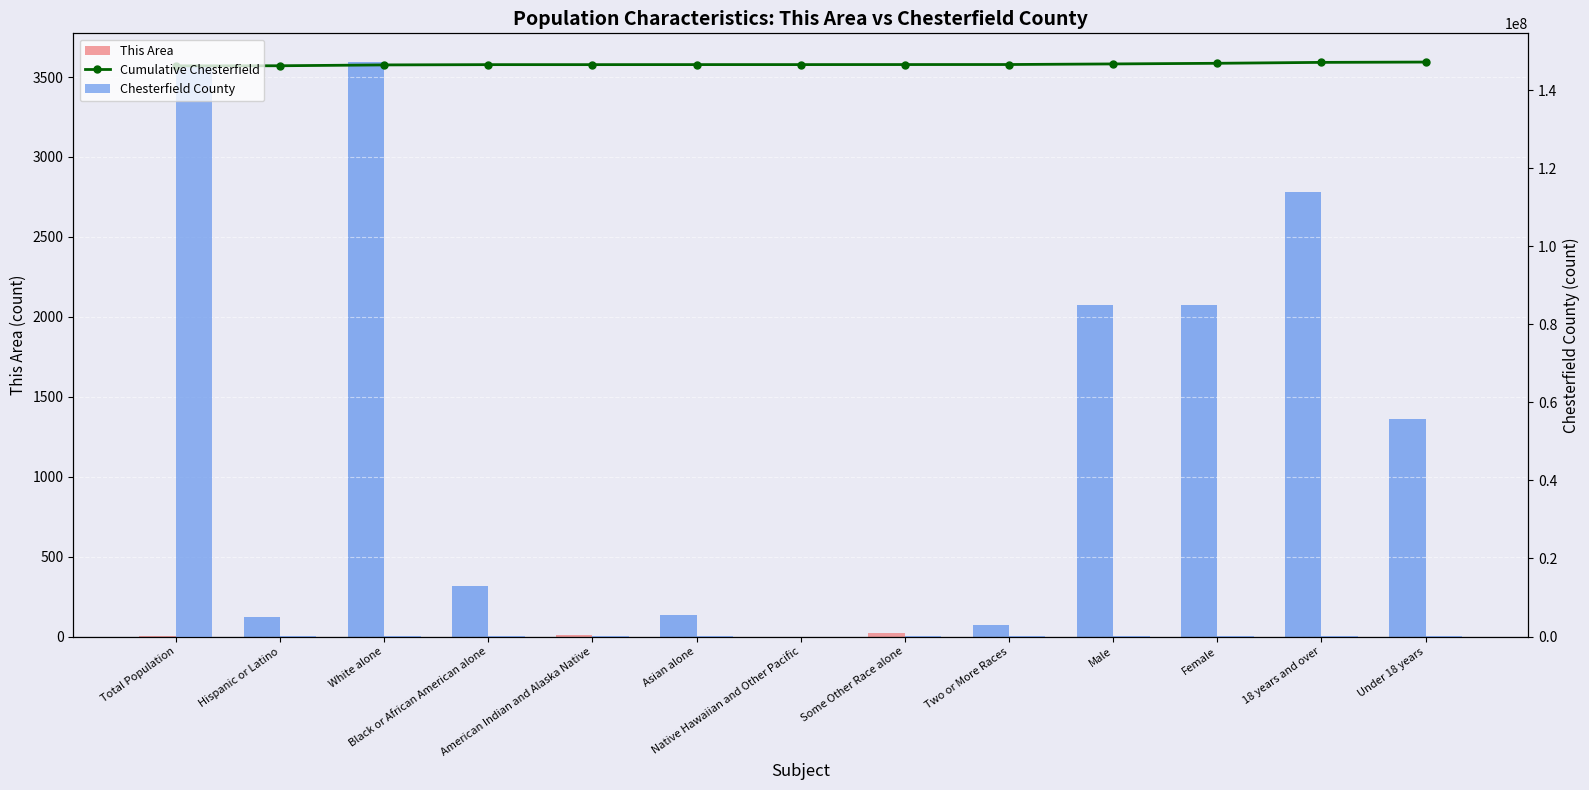

What is the value of the This Area bar at the 1st from the left?

4